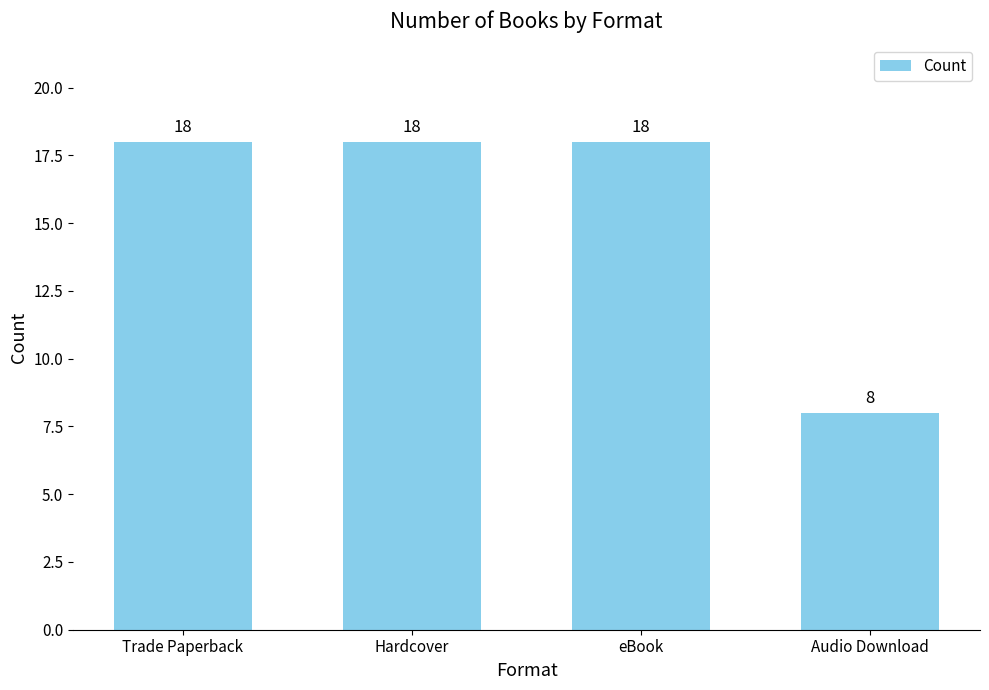

What is the change in value from Hardcover to Audio Download?

-10